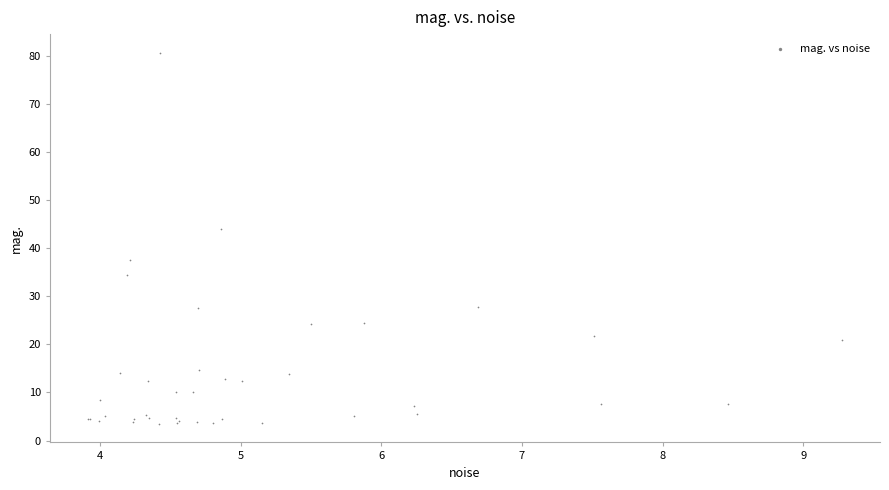

What Y value in the scatter plot is closest to 42?

44.0